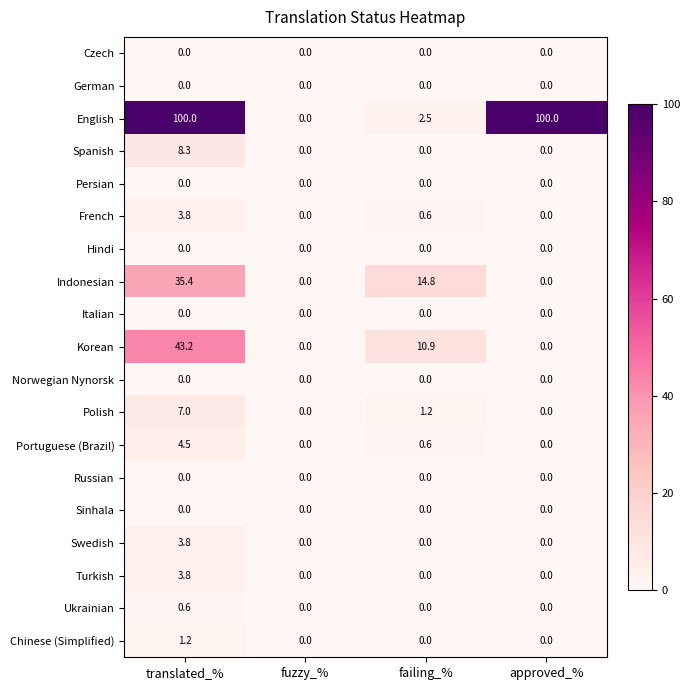

At how many categories does at least one series exceed 76?

2